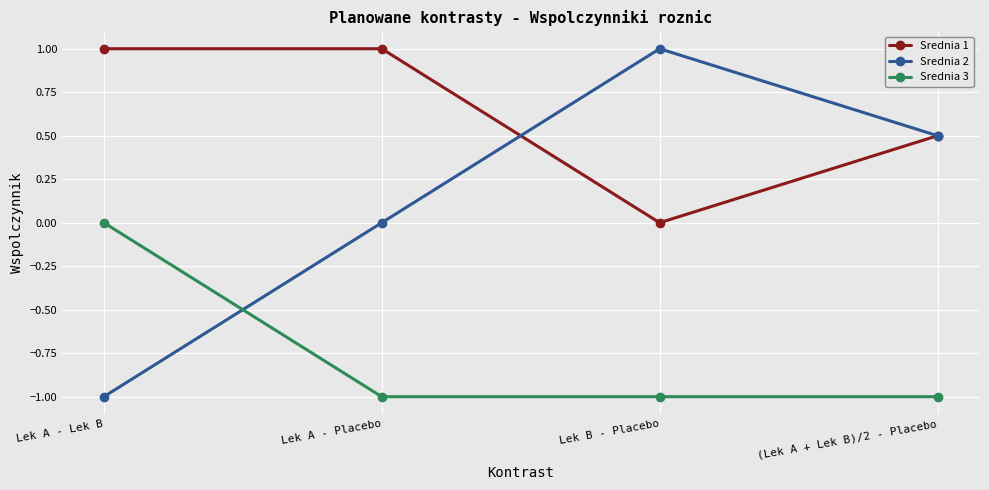

How many negative values does the Srednia 3 series have?

3